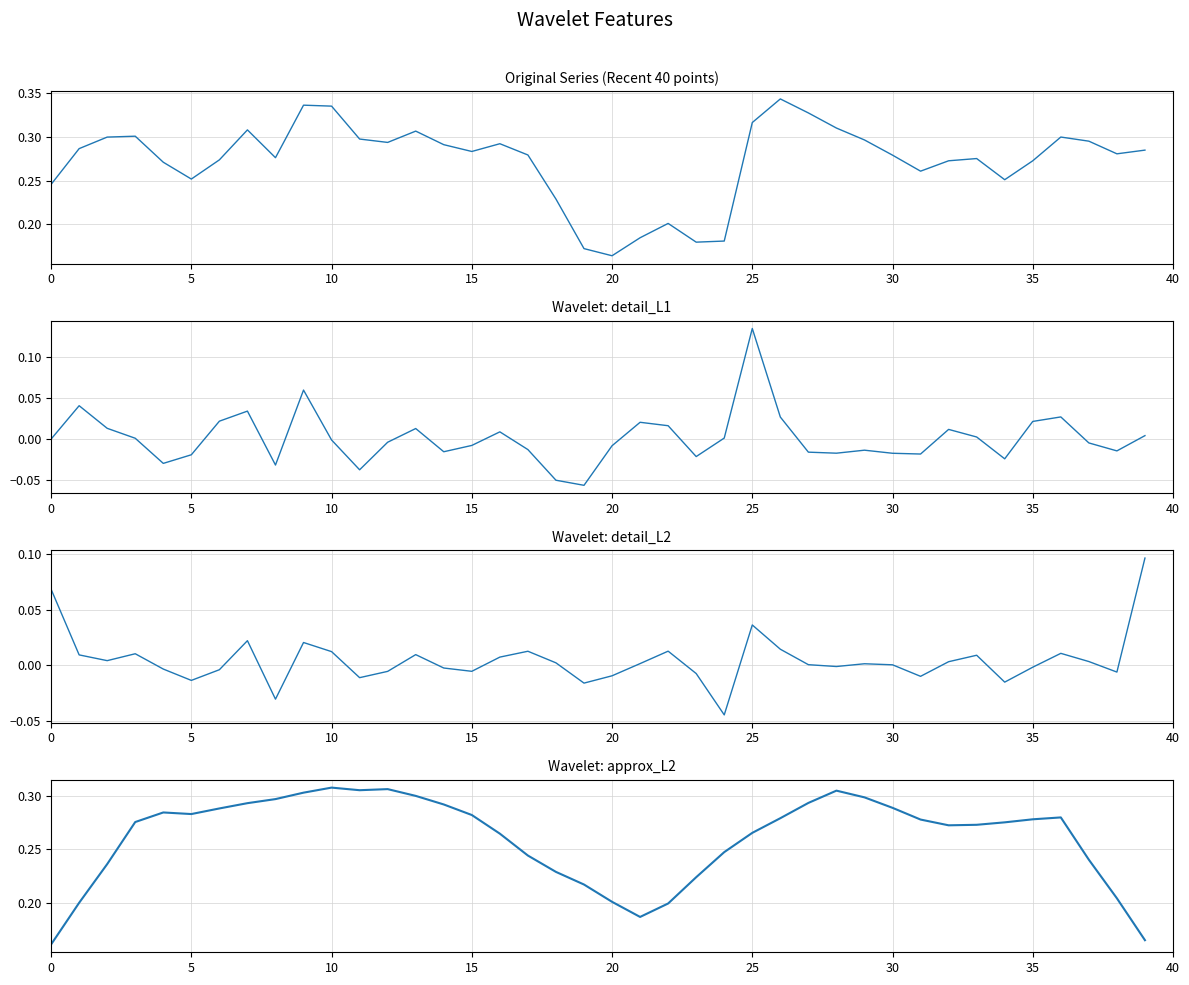

Is this an area chart (filled region under the line)?

No